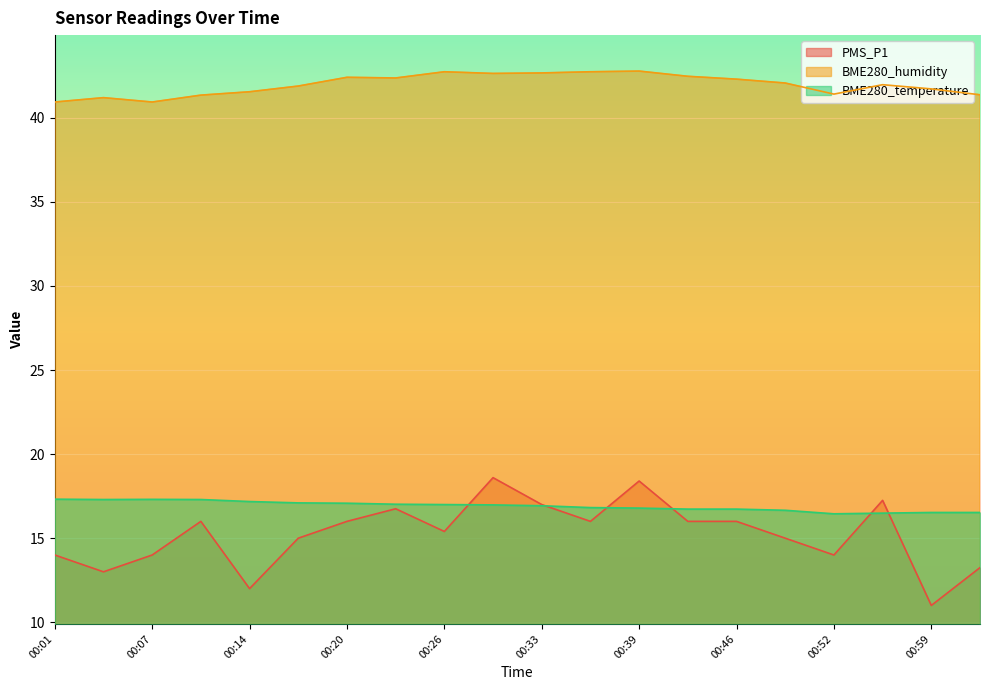

What is the sum of the BME280_humidity values at 00:39 and 00:26?

85.5